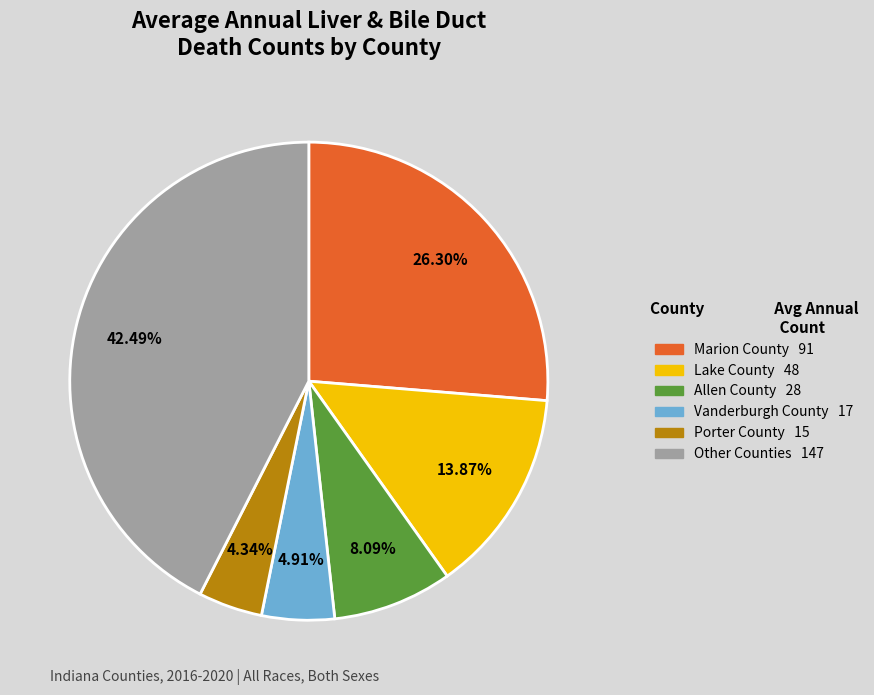

Is there a majority slice in this chart?

No